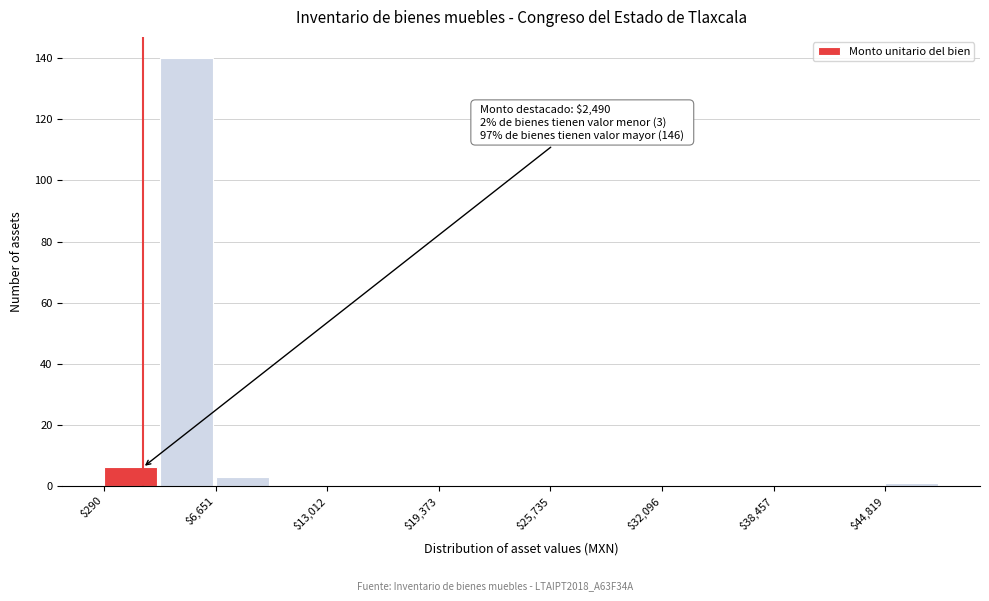

Around what value on the x-axis is the tallest bar? Give the approximate position of its centre, as read against the axis.

5000